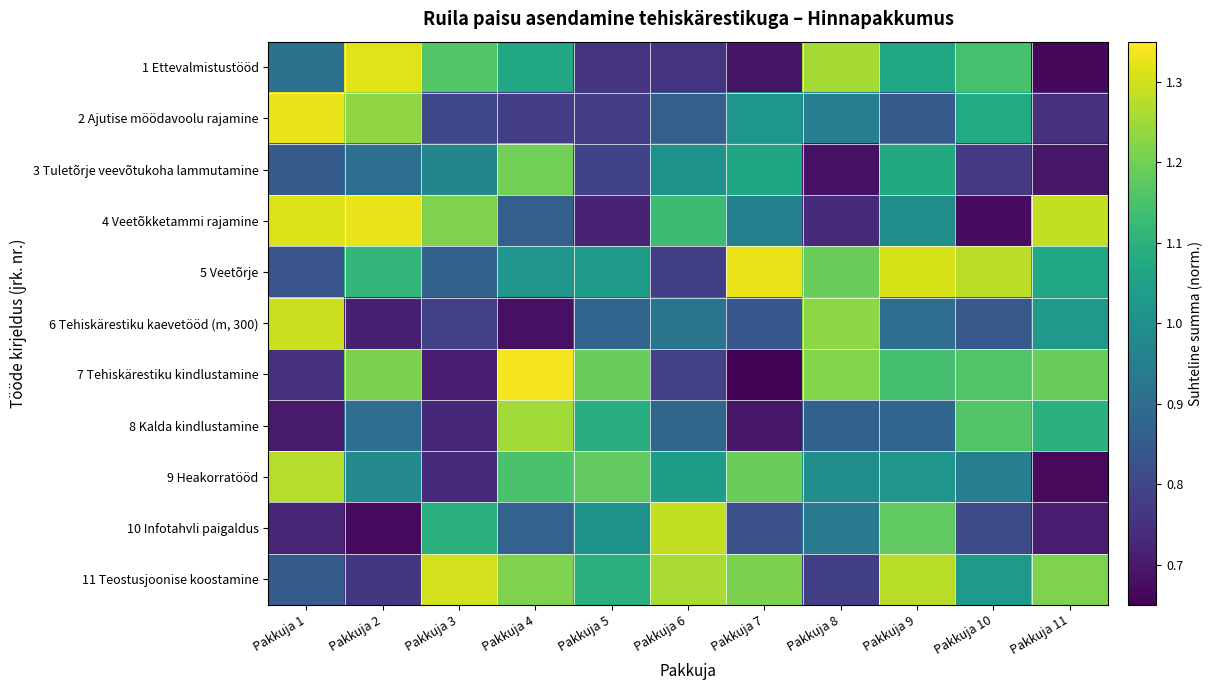

What is the total value across all series at Pakkuja 2?

11.1